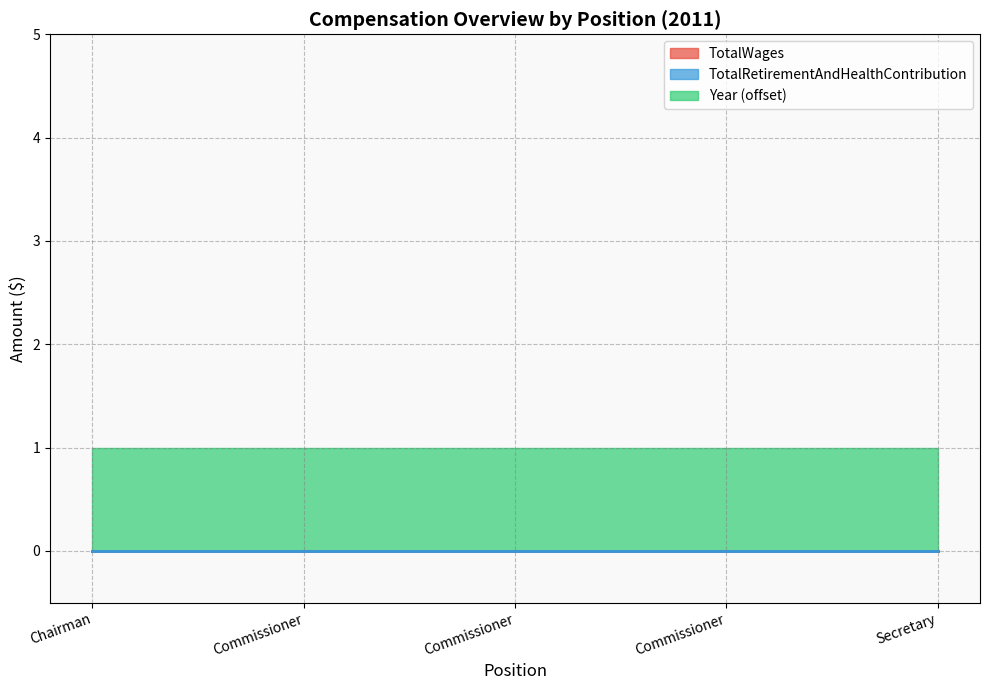

At Commissioner, list the series in order from largest to smallest.

Year, TotalWages, TotalRetirementAndHealthContribution